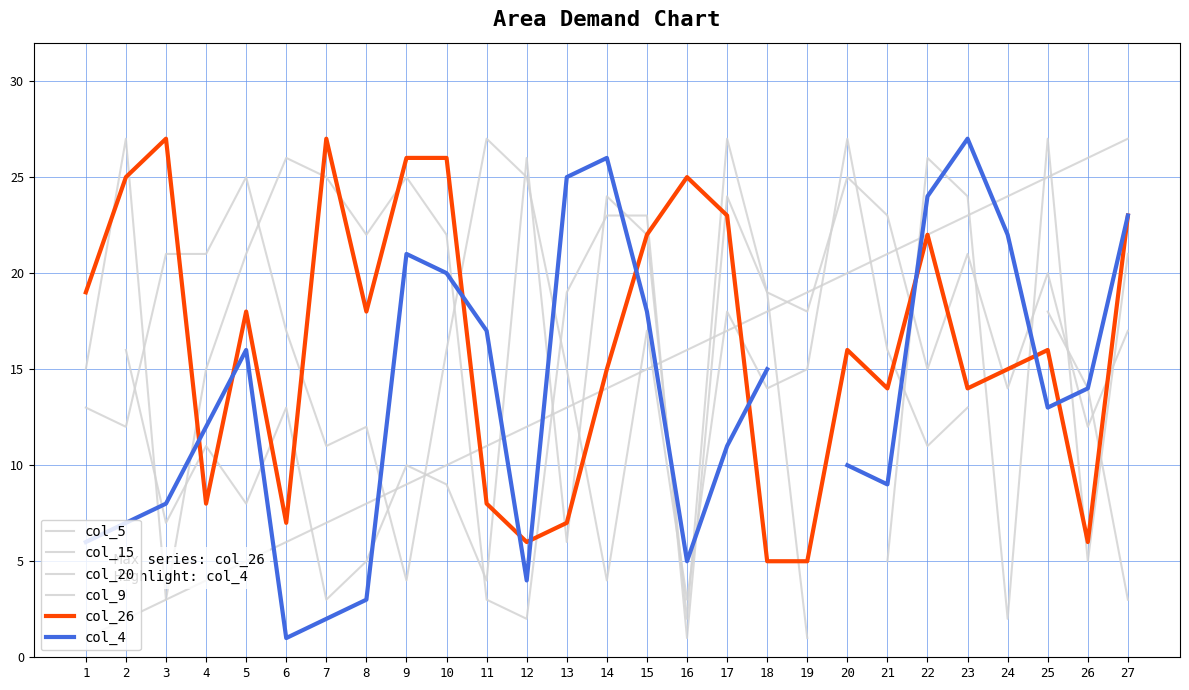

How many distinct data groups are displayed?

6